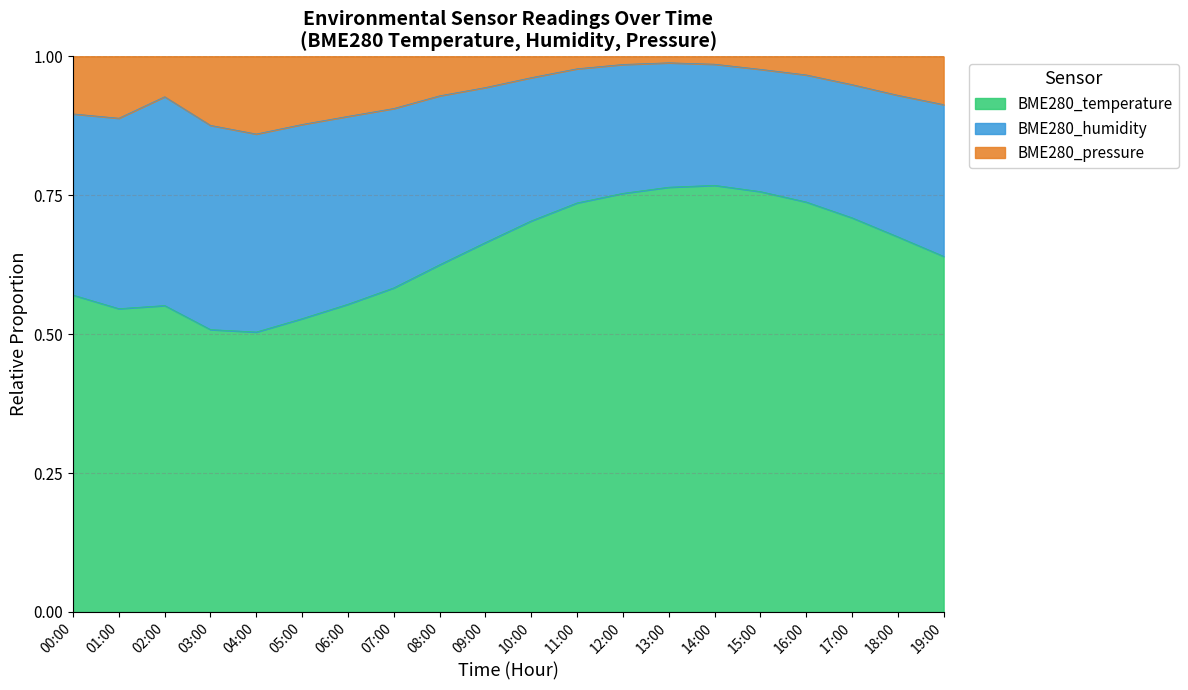

What is the label of the 7th point from the right?

13:00